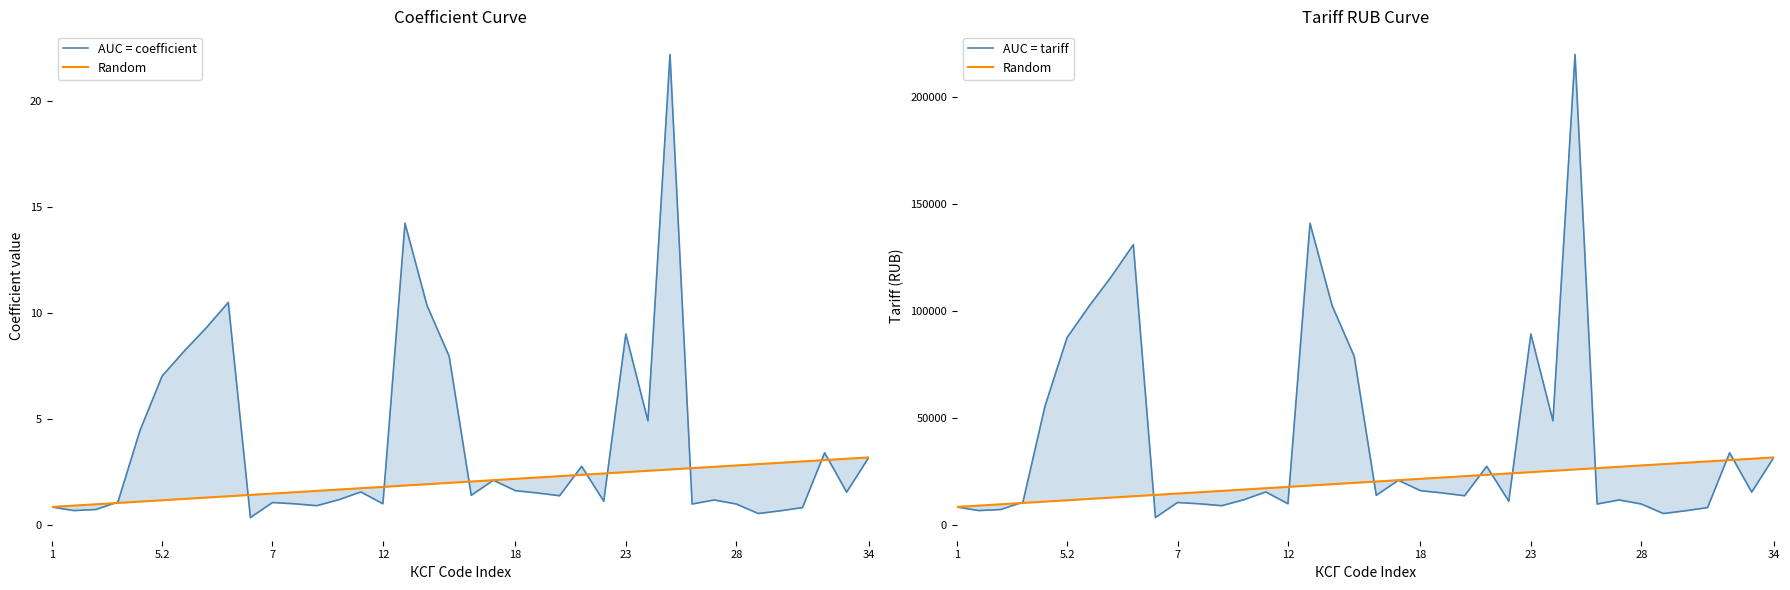

What is the sum of the Random values at 35 and 36?

60881.9